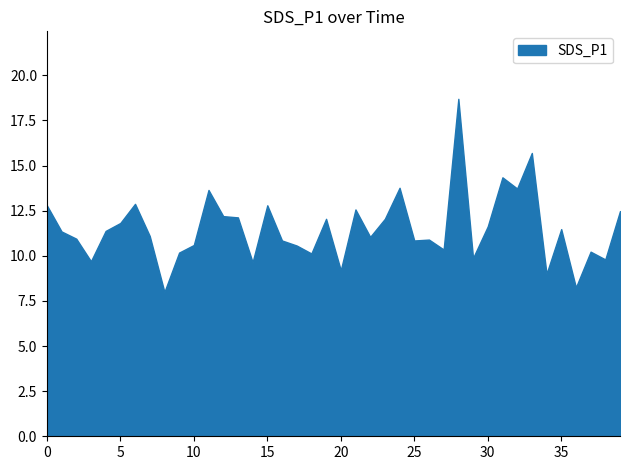

Reading left to right, what are all the values shown in this chart?

2022/05/21 00:01:43=12.8	2022/05/21 00:04:10=11.3	2022/05/21 00:06:38=10.9	2022/05/21 00:09:06=9.7	2022/05/21 00:11:33=11.4	2022/05/21 00:14:01=11.8	2022/05/21 00:16:31=12.9	2022/05/21 00:18:58=11.1	2022/05/21 00:21:25=8.0	2022/05/21 00:23:53=10.2	2022/05/21 00:26:21=10.6	2022/05/21 00:28:50=13.7	2022/05/21 00:31:19=12.2	2022/05/21 00:33:49=12.1	2022/05/21 00:36:17=9.7	2022/05/21 00:38:45=12.8	2022/05/21 00:41:15=10.8	2022/05/21 00:43:46=10.6	2022/05/21 00:46:17=10.1	2022/05/21 00:48:45=12.1	2022/05/21 00:51:20=9.2	2022/05/21 00:53:50=12.6	2022/05/21 00:56:18=11.1	2022/05/21 01:01:38=12.1	2022/05/21 01:04:05=13.8	2022/05/21 01:06:36=10.8	2022/05/21 01:09:03=10.9	2022/05/21 01:11:31=10.3	2022/05/21 01:14:00=18.7	2022/05/21 01:16:29=9.9	2022/05/21 01:18:57=11.6	2022/05/21 01:21:24=14.3	2022/05/21 01:23:53=13.7	2022/05/21 01:26:24=15.7	2022/05/21 01:28:52=9.0	2022/05/21 01:31:19=11.5	2022/05/21 01:33:47=8.2	2022/05/21 01:36:15=10.2	2022/05/21 01:38:45=9.8	2022/05/21 01:41:14=12.5